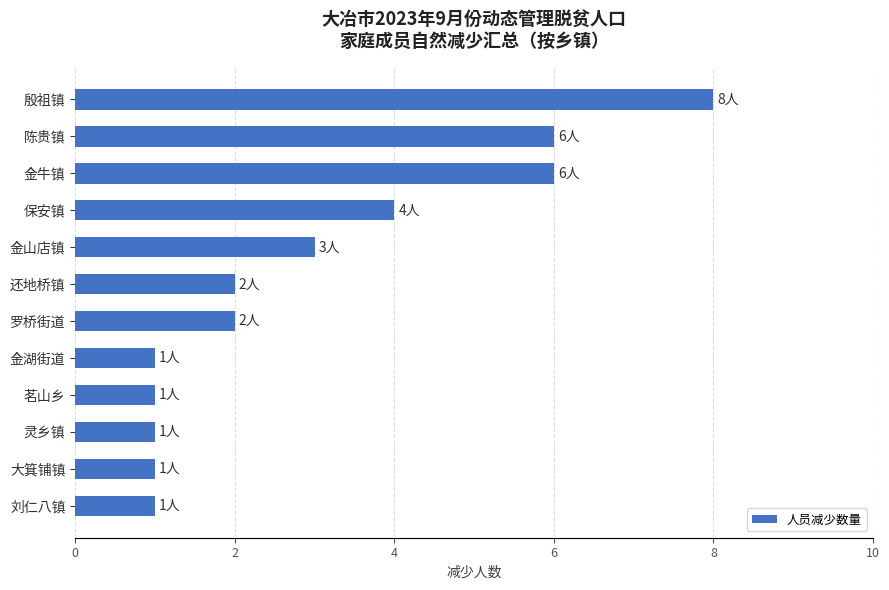

Which has a higher value, 灵乡镇 or 罗桥街道?

罗桥街道